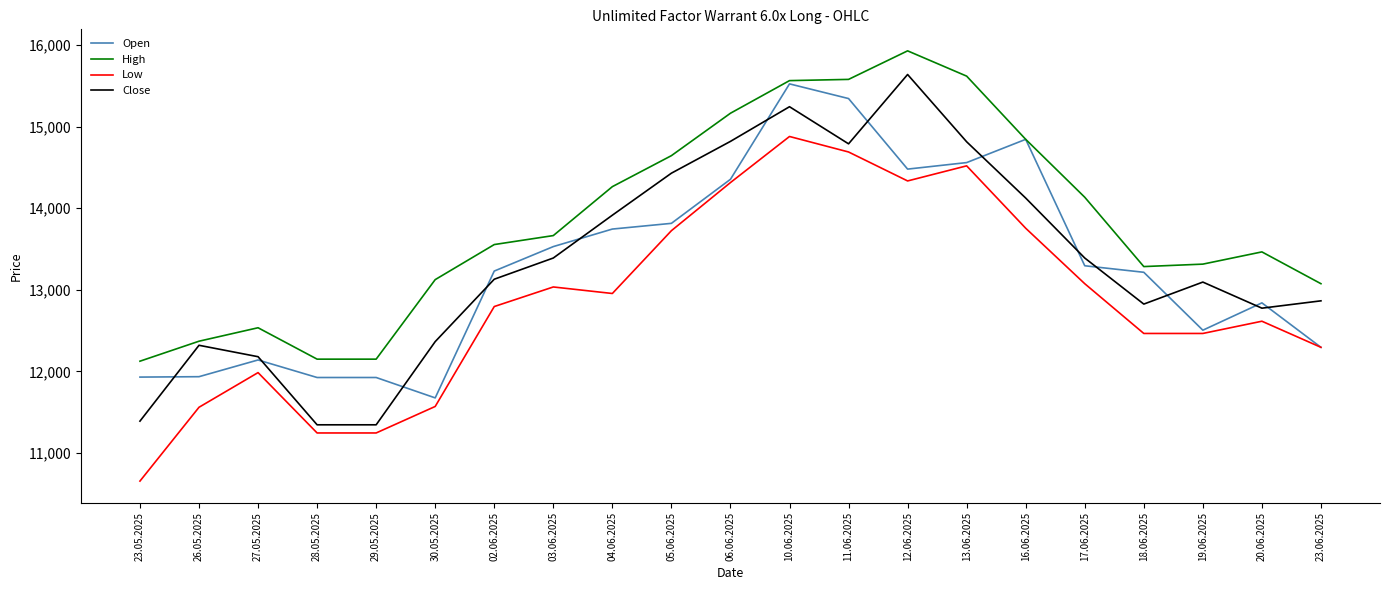

The High series shows 24566 at 10.06.2025. True or false?

False